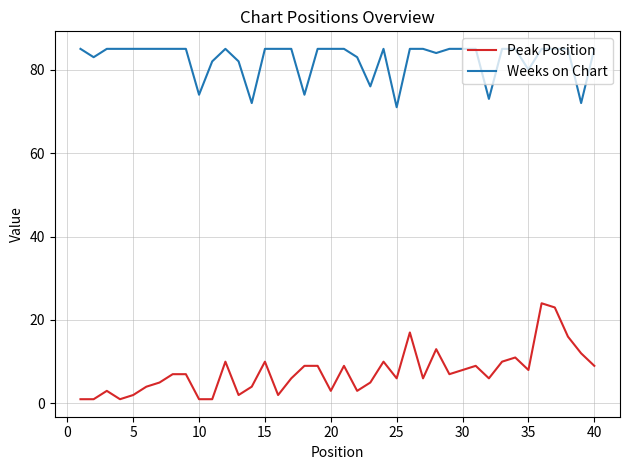

What is the minimum value for Weeks on Chart?

71